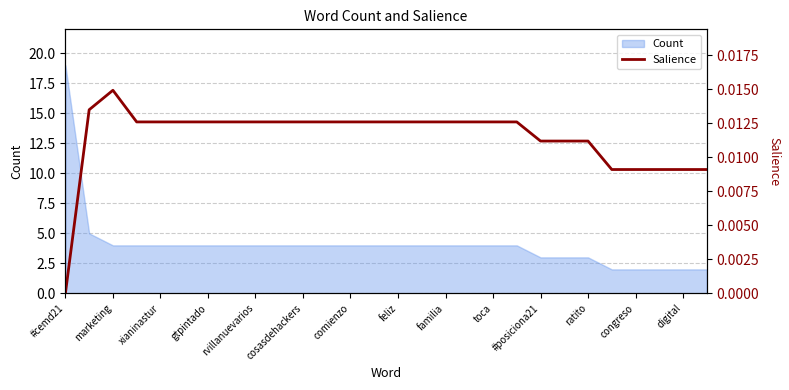

Which category has the lowest value across all series?

#cemd21